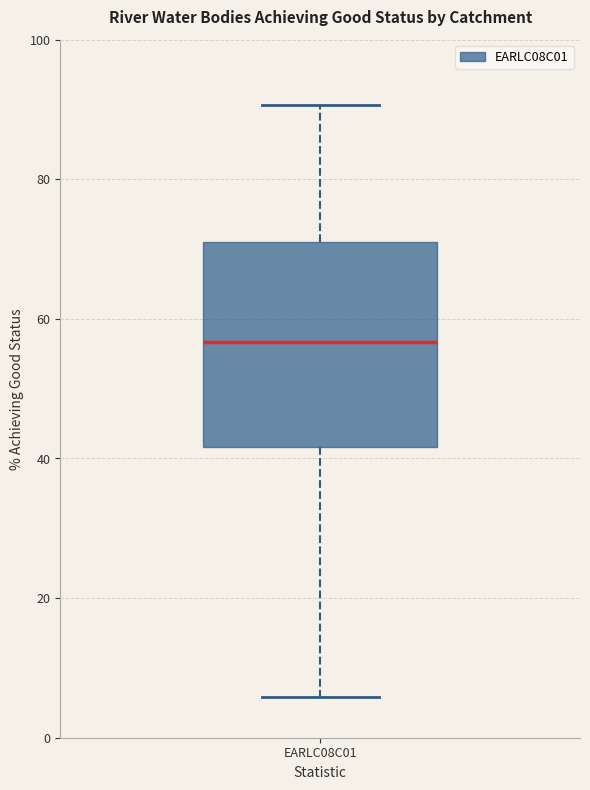

Read this box plot against the y-axis: the position of the median line, the range covered by the box, and the ends of both whiskers. The values are not printed on the chart, so give them approximately, as read against the axis.

median 56, box 42 to 72, whiskers 6 to 90